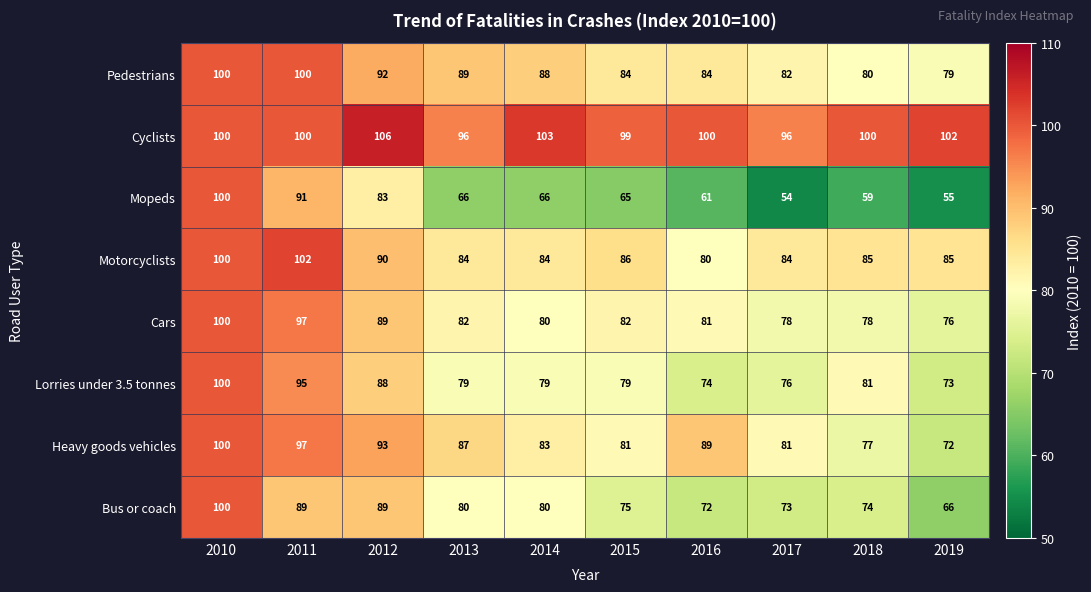

Is it true that Mopeds equals 66 at 2013?

True